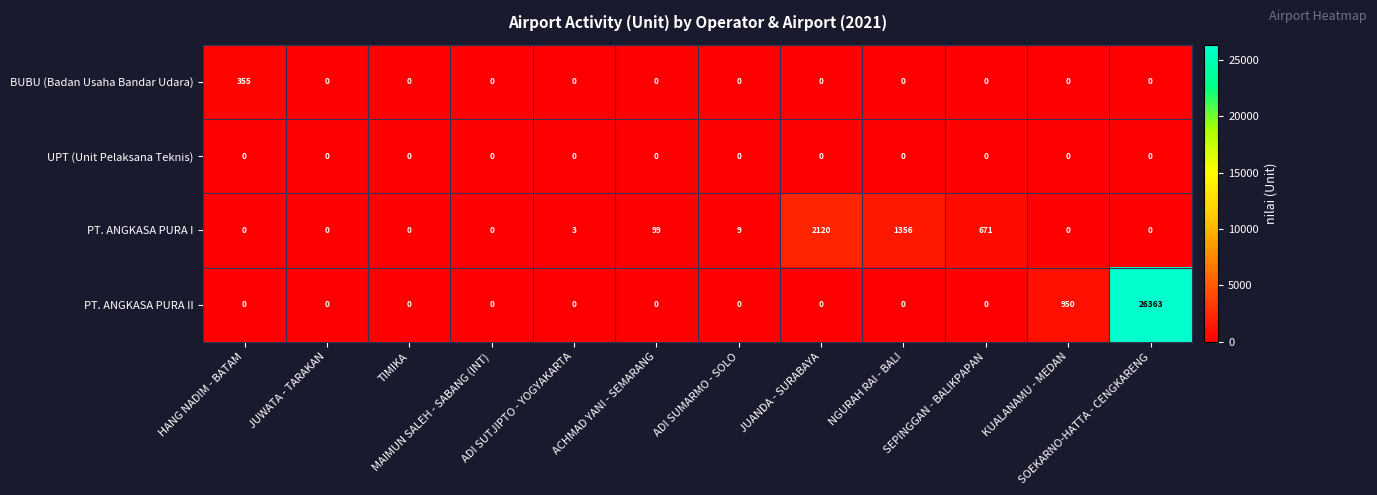

Rank the series by their maximum value, from lowest to highest.

UPT (Unit Pelaksana Teknis), BUBU (Badan Usaha Bandar Udara), PT. ANGKASA PURA I, PT. ANGKASA PURA II